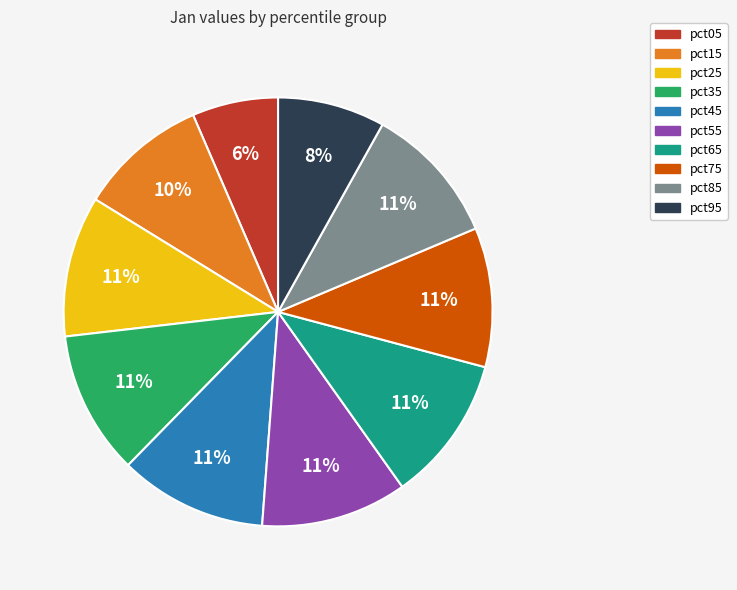

Is the sum of pct15 and pct25 greater than half?

No